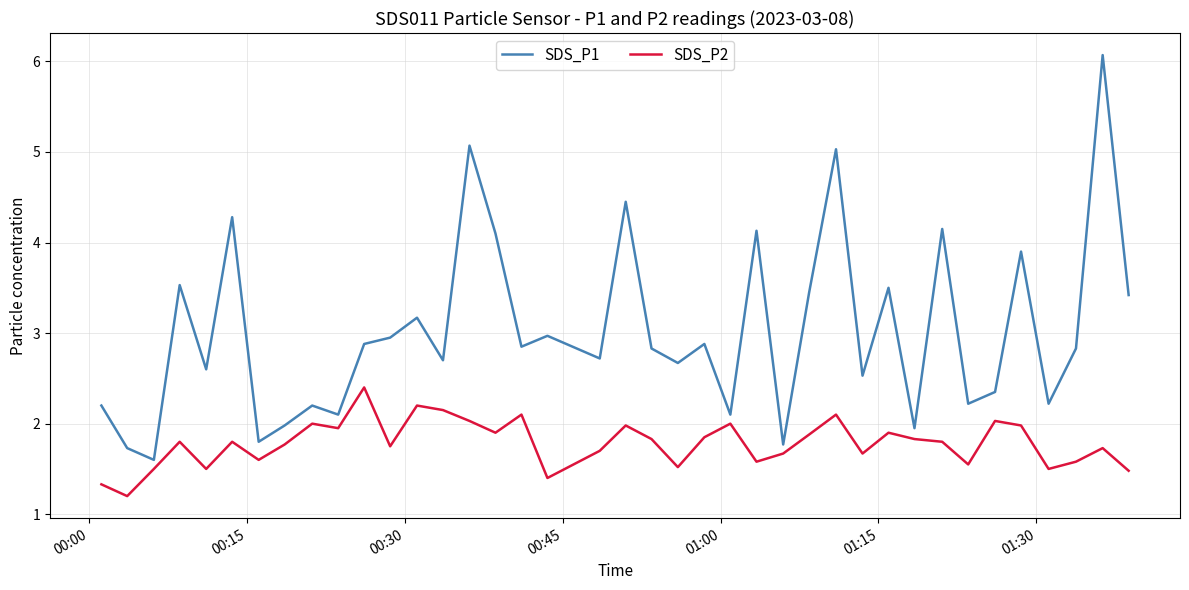

List the series in order of their peak value, lowest first.

SDS_P2, SDS_P1